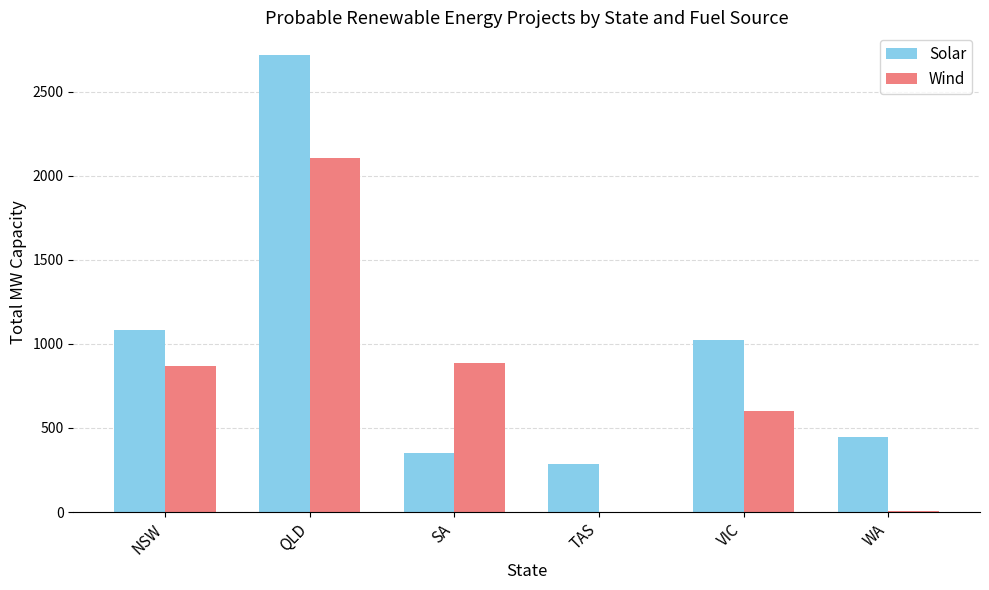

What is the total value across all series at VIC?

1625.0